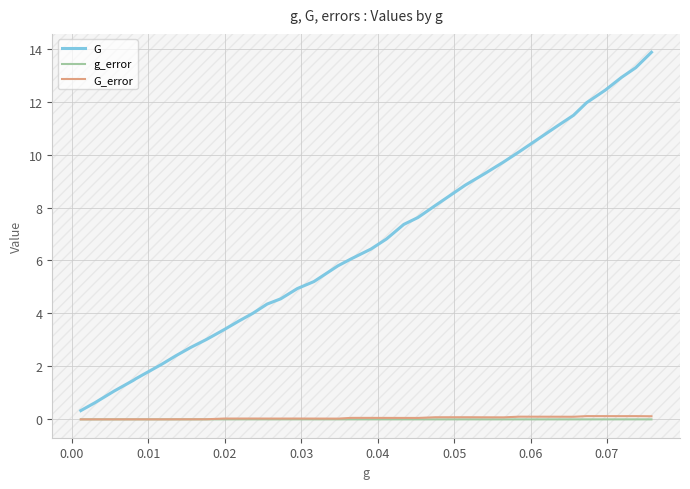

In g_error, how many points are lower than both neighbors (excluding endpoints)?

7